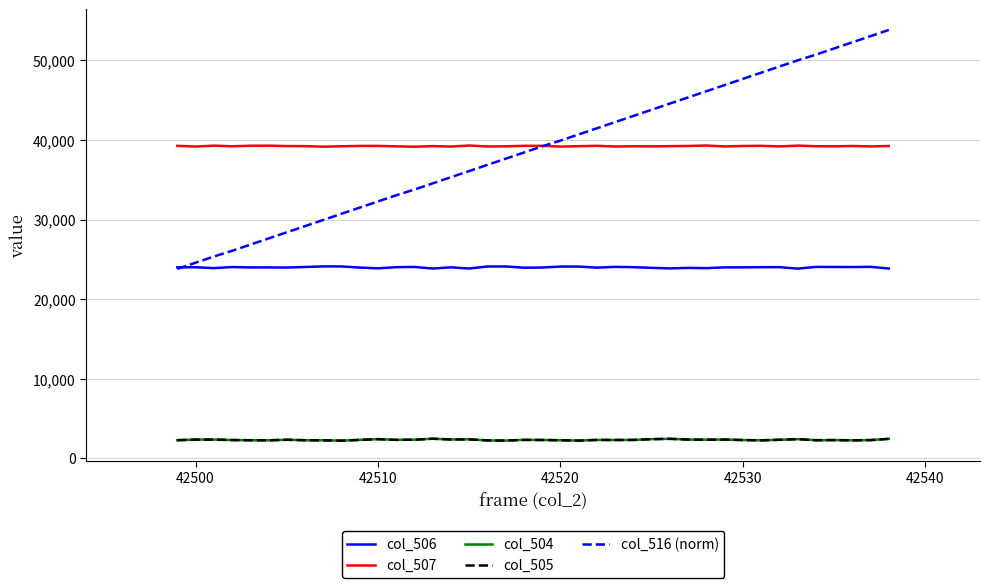

Which series has the largest range (max minus min)?

col_516 (norm)